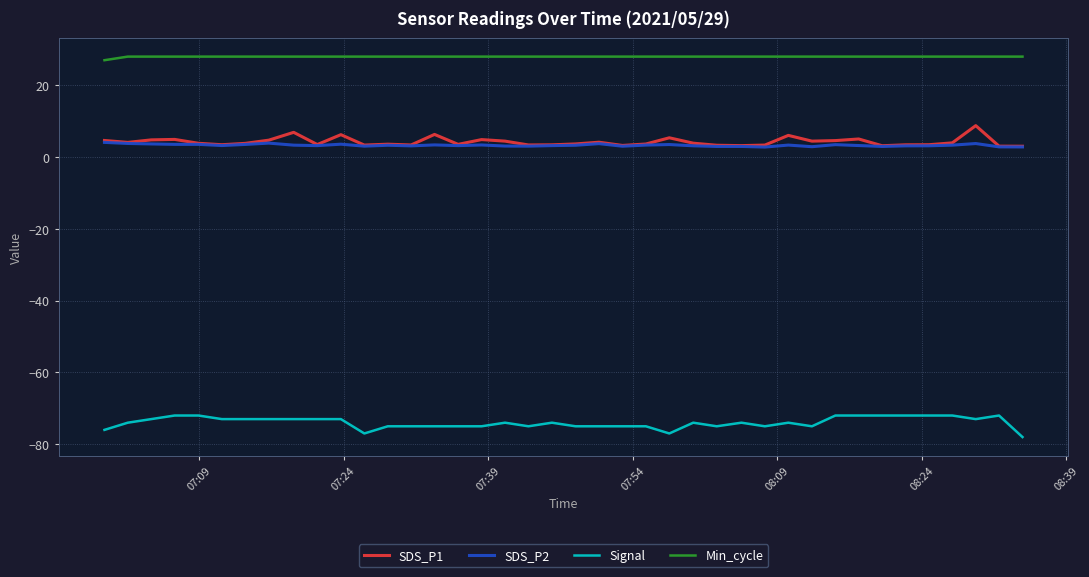

True or false: Signal and SDS_P2 cross at least once.

False